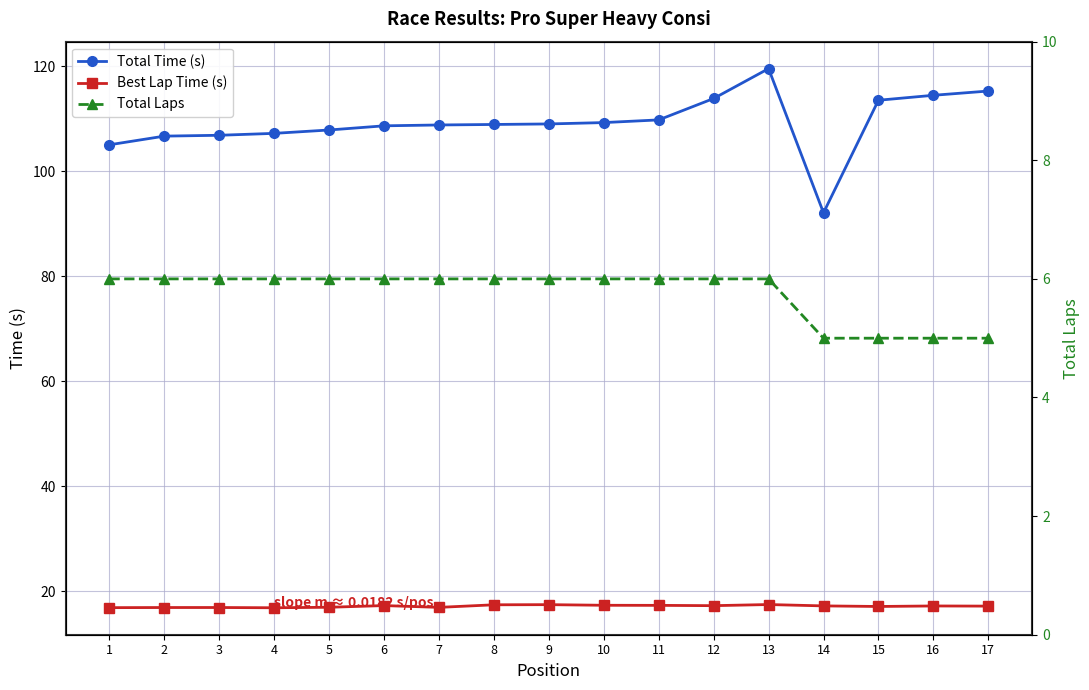

True or false: Best Lap Time (s) and Total Laps cross at least once.

False